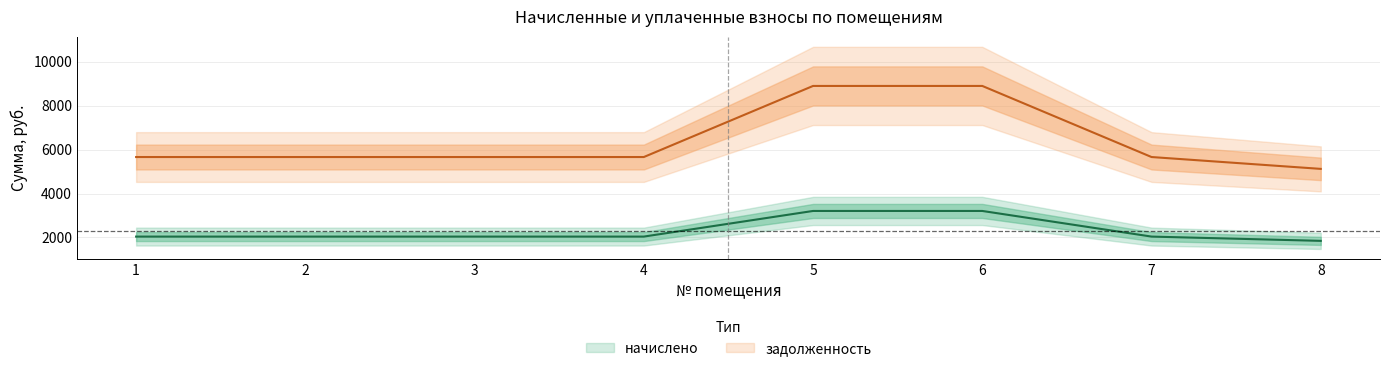

What is the value of the задолженность point at the 2nd from the left?

5661.6